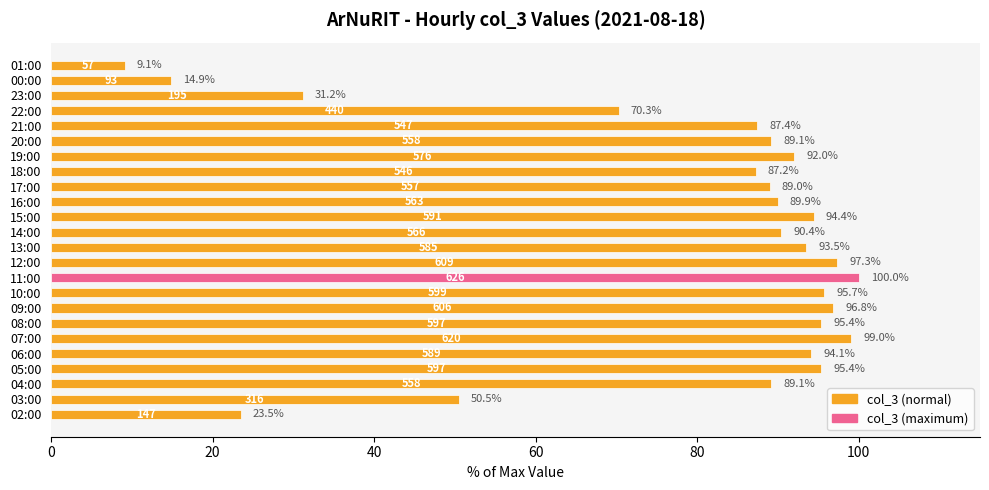

Which has a higher value, 21:00 or 07:00?

07:00